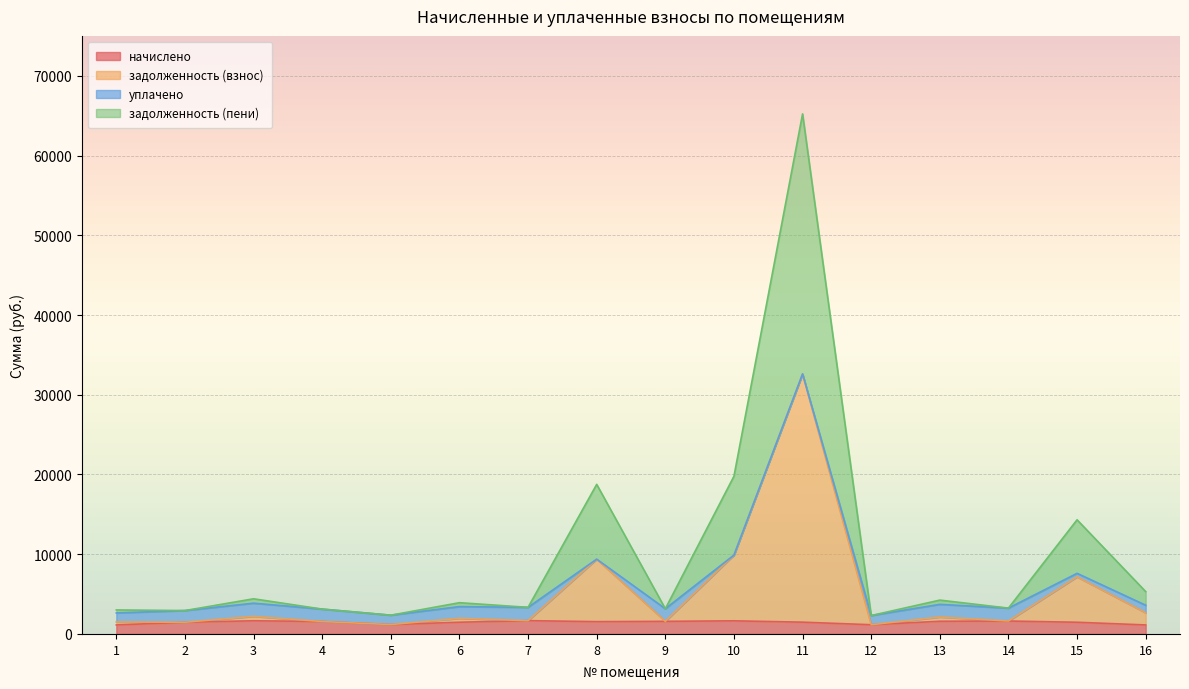

How many interior local valleys does the задолженность (пени) series have?

6